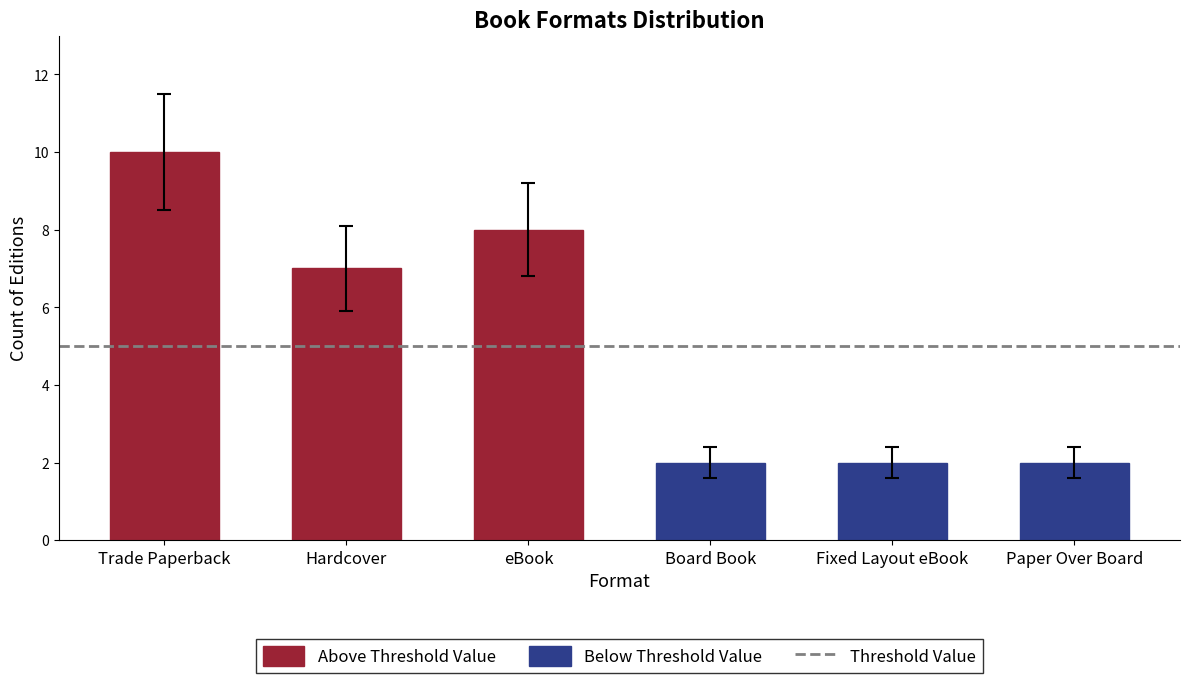

What is the value of the 3rd bar from the left?

8